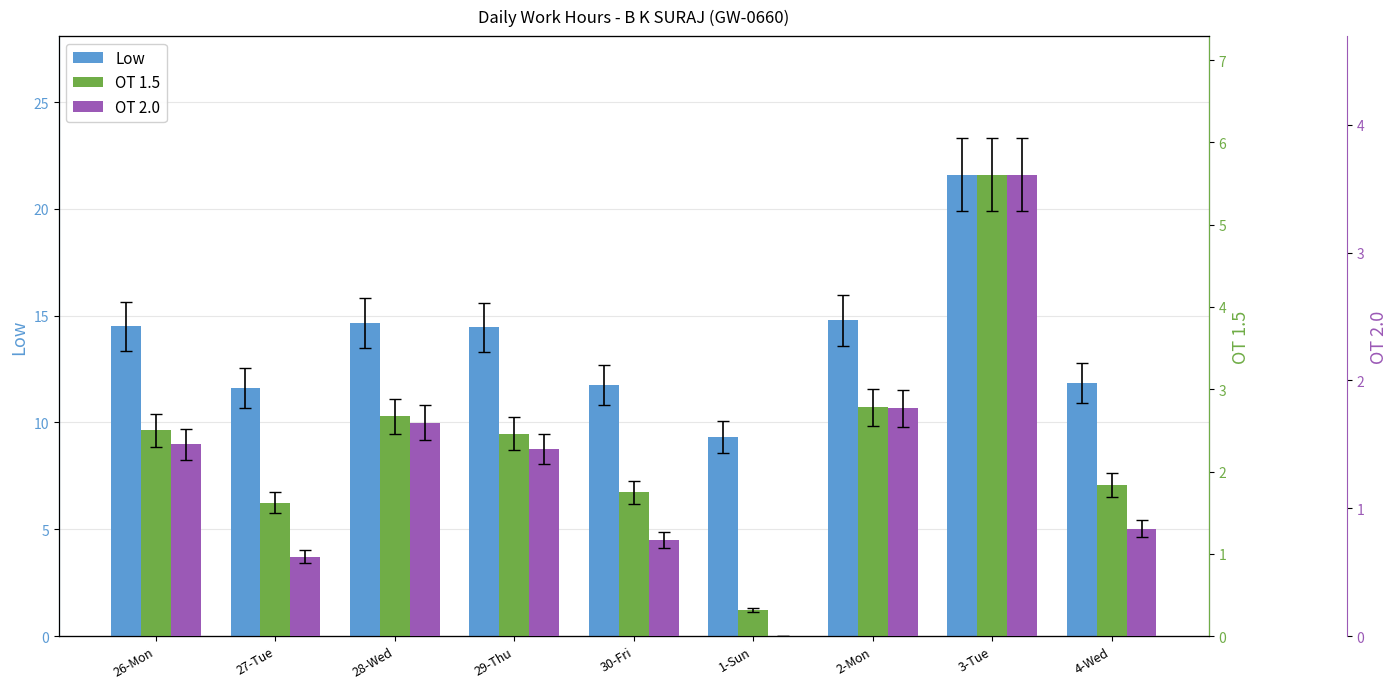

What are all the series names shown in the legend?

Low, OT 1.5, OT 2.0